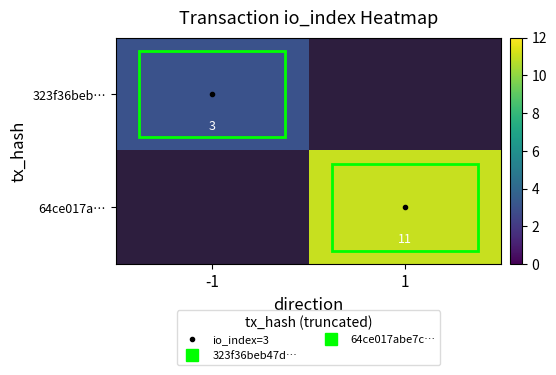

The 323f36beb… series shows 0.6 at -1. True or false?

False